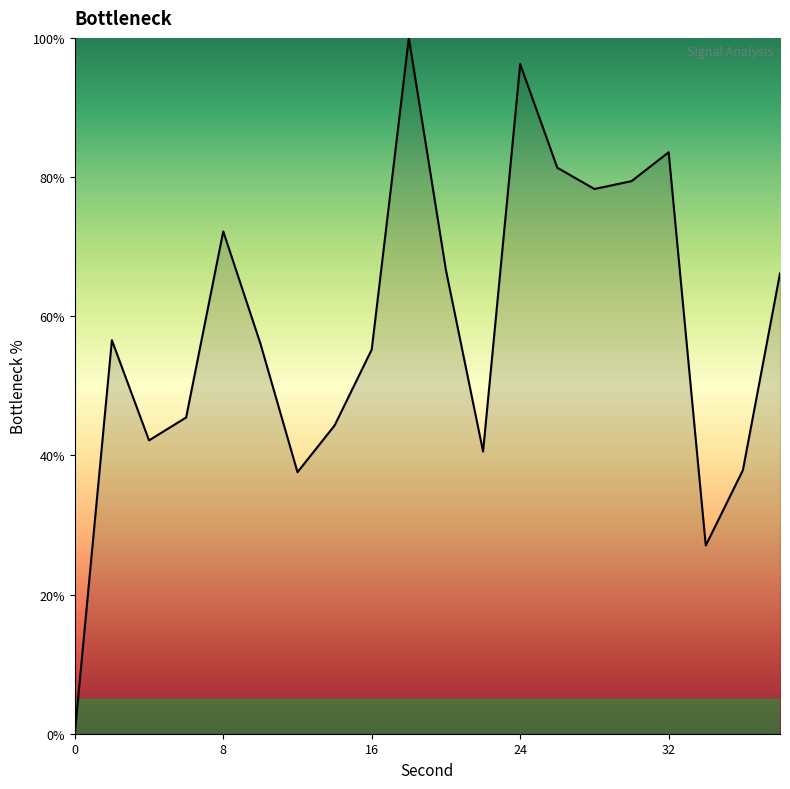

True or false: the data has more than 0 interior local peaks.

True